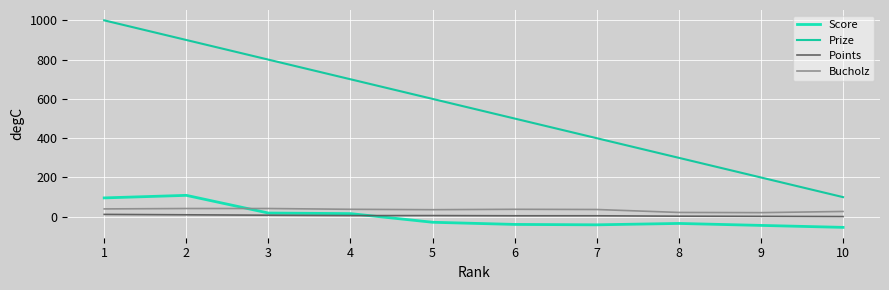

What is the difference between the highest and lowest values at 2?

890